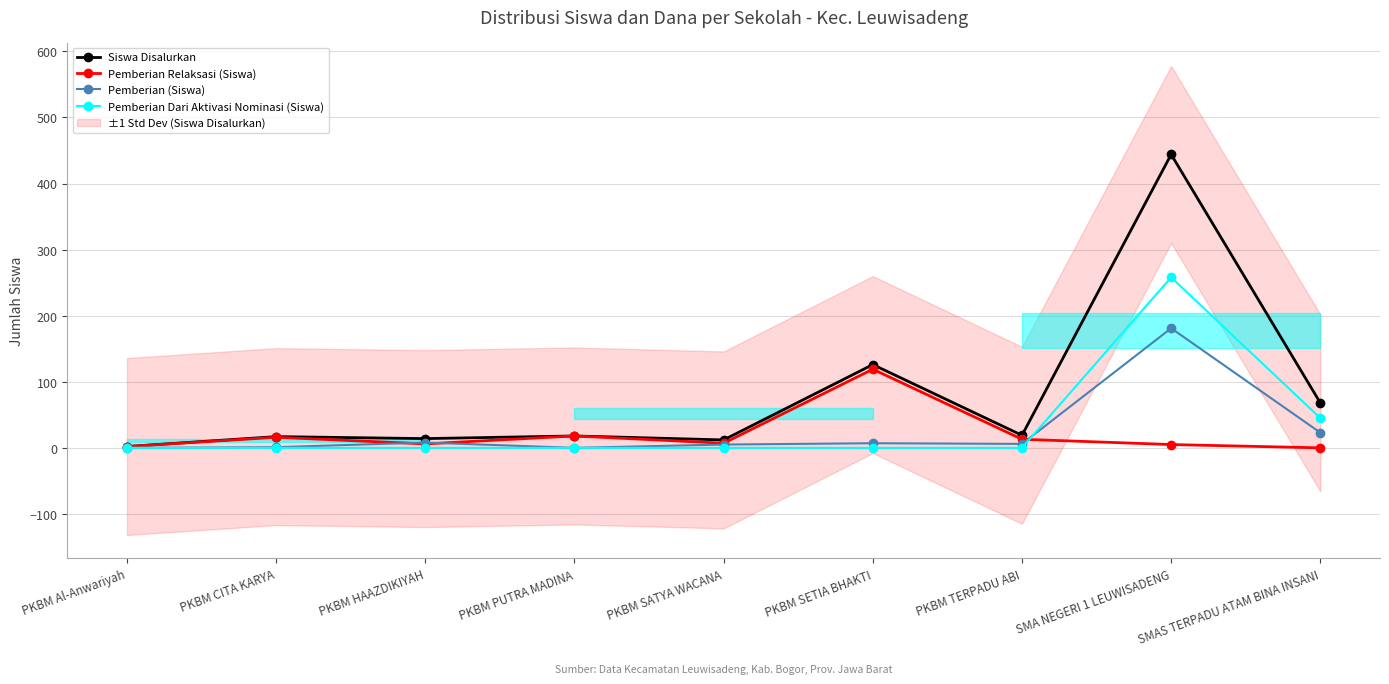

True or false: Pemberian (Siswa) and Pemberian Relaksasi (Siswa) cross at least once.

True